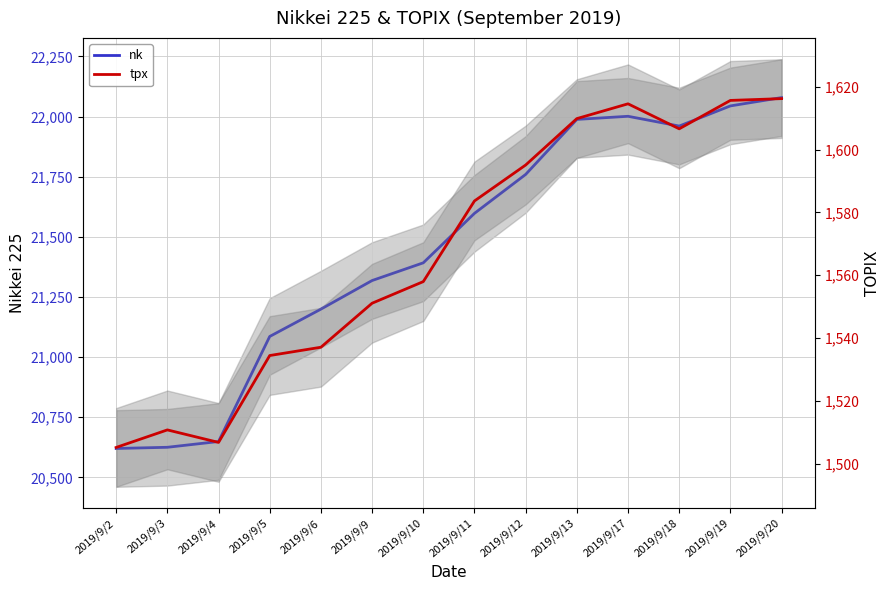

True or false: nk and tpx cross at least once.

False